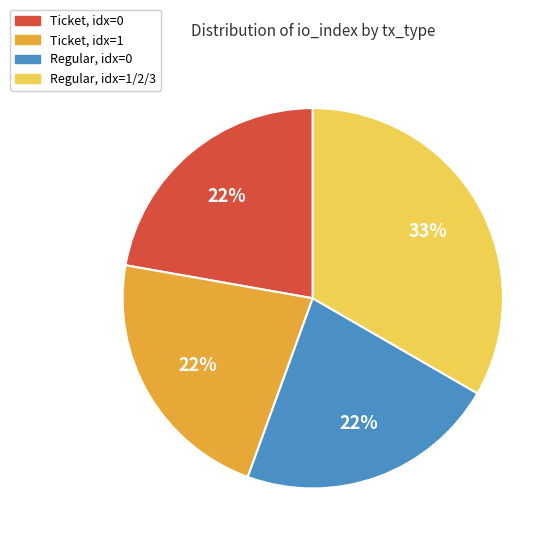

Does any single category account for the majority?

No